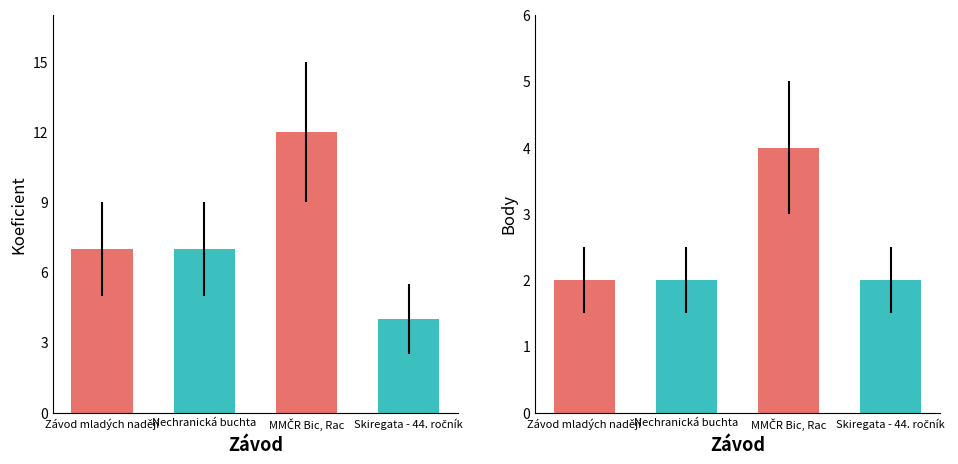

Between Závod mladých nadějí and Skiregata - 44. ročník, which series saw the biggest shift?

Koeficient